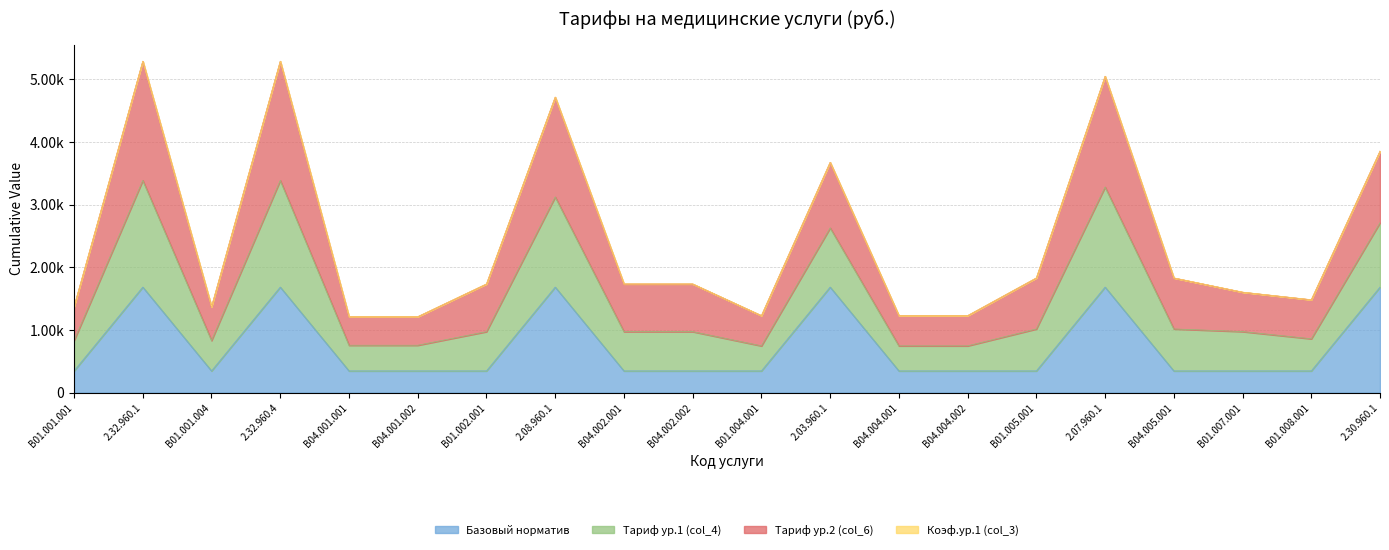

Which series has the widest spread of values?

Тариф ур.2 (col_6)